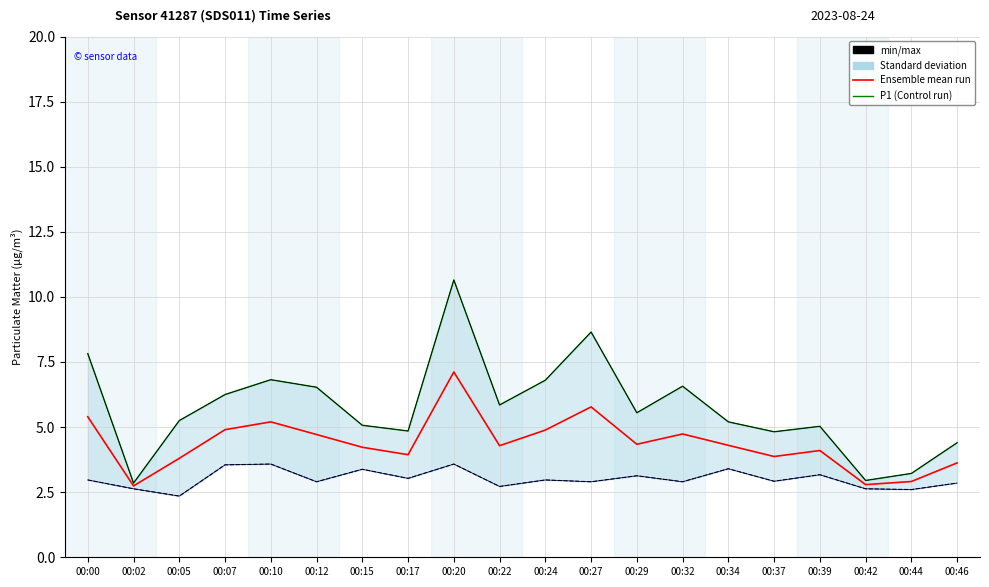

The value of min/max at 00:39 is 5.0. True or false?

True